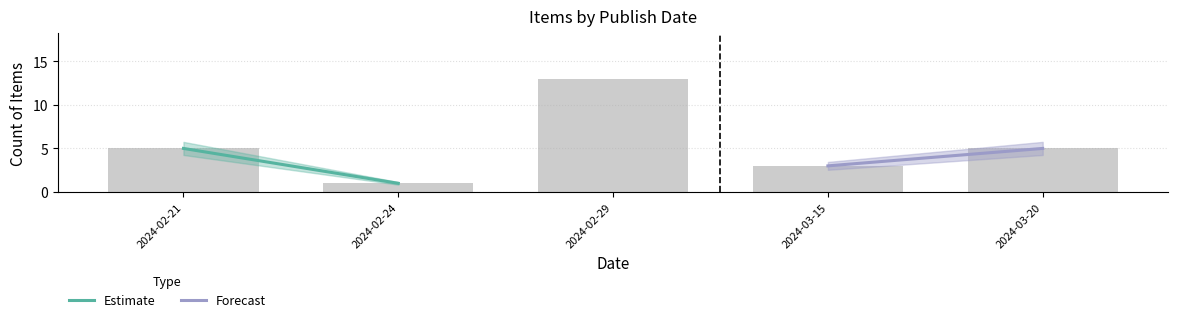

What is the label of the 3rd bar from the right?

2024-02-29